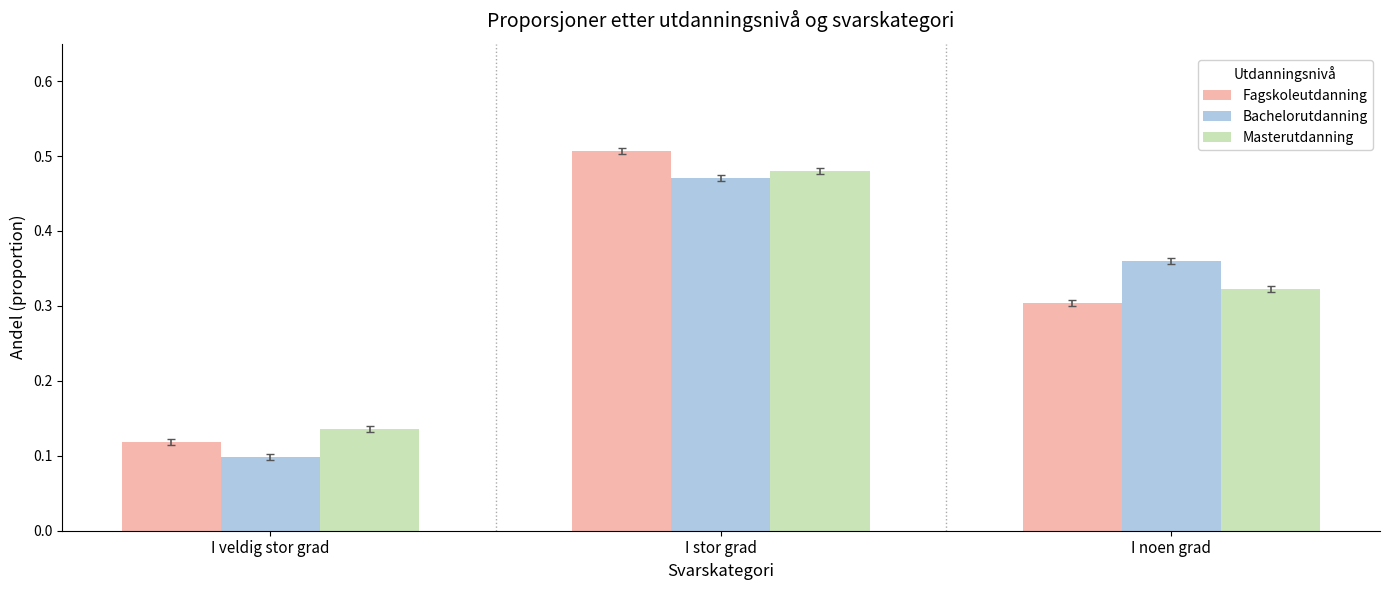

Is the value of Fagskoleutdanning at I veldig stor grad greater than the value of Masterutdanning at I stor grad?

No